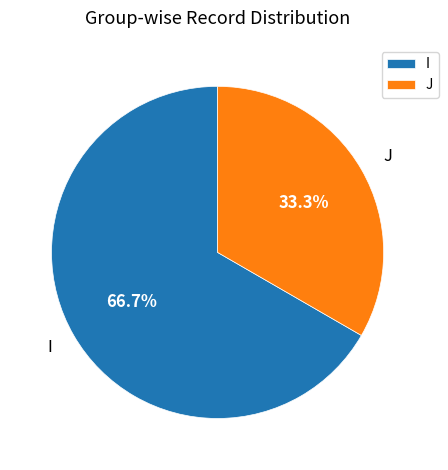

How many segments does this pie chart have?

2